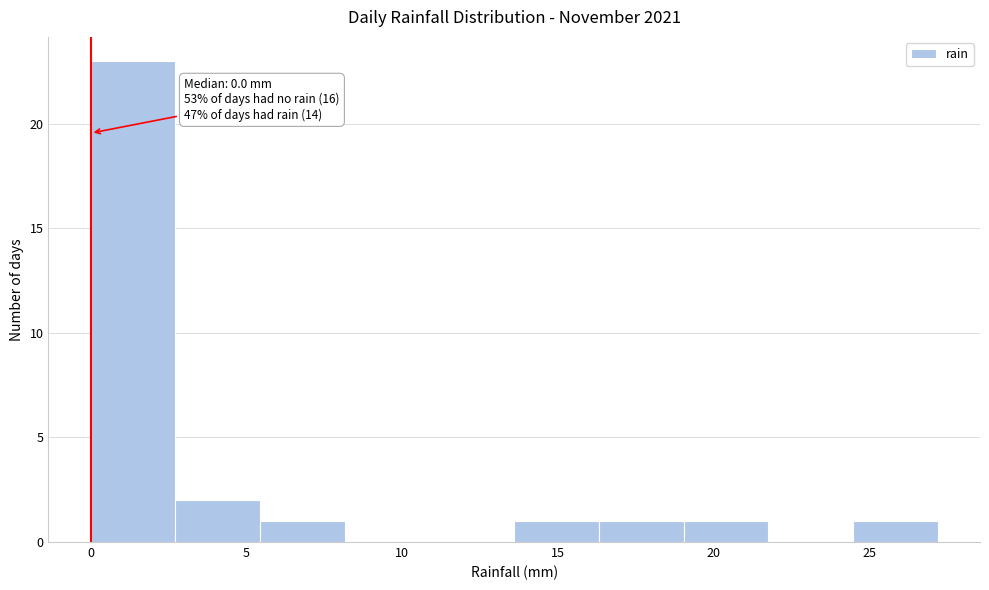

Over which range of the x-axis is the bar tallest?

0.0 to 2.5